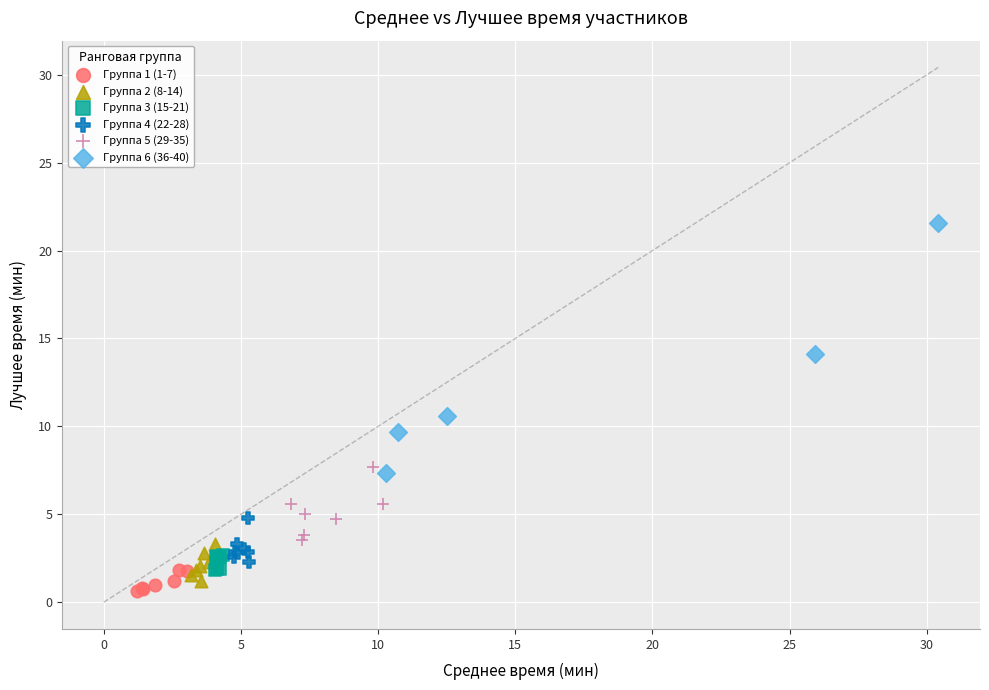

Which series contains the highest Y value?

Группа 6 (36-40)